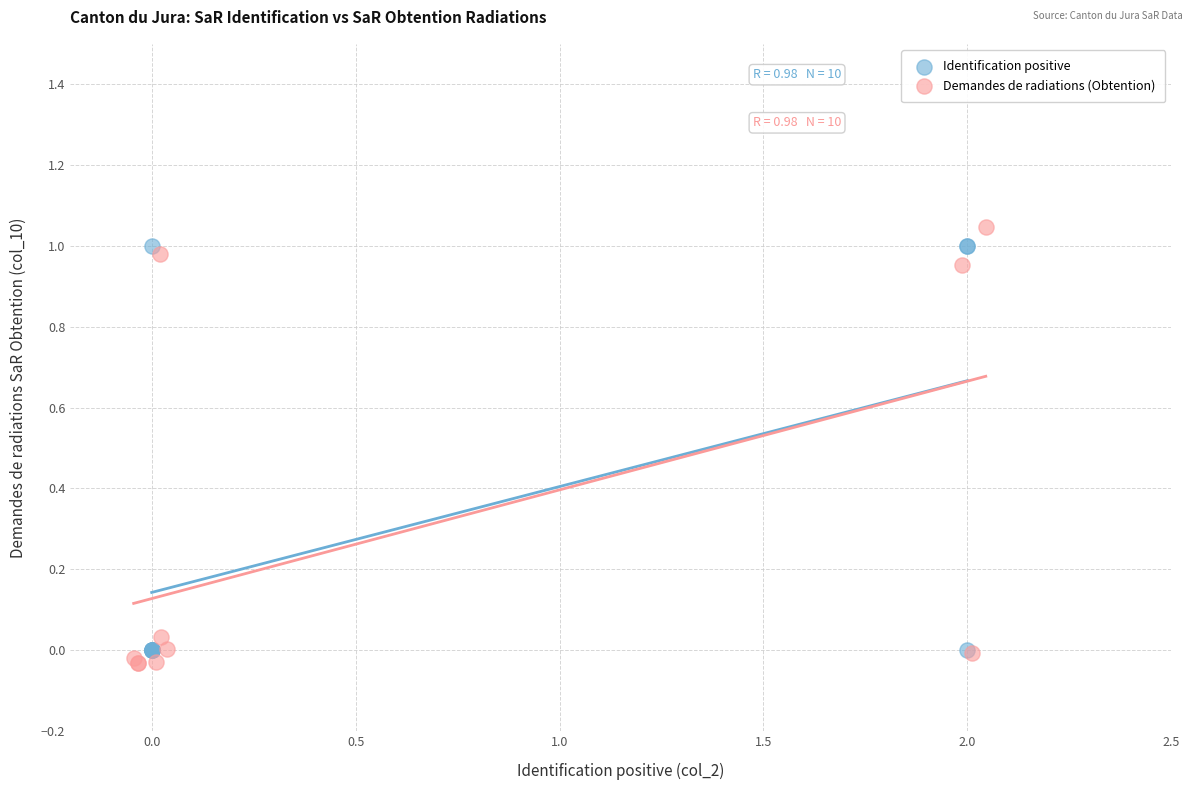

Which series contains the lowest Y value?

Demandes de radiations (Obtention)